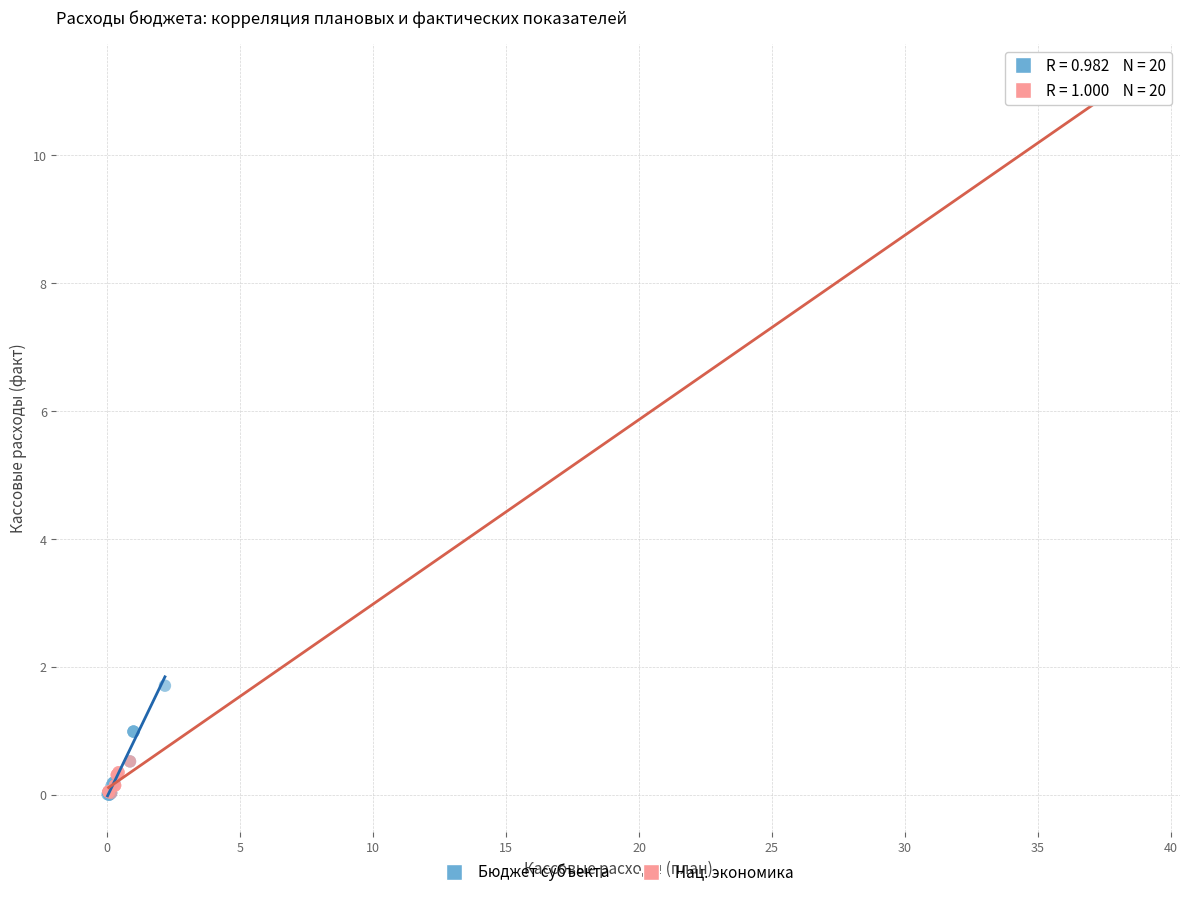

Which series contains the highest Y value?

Нац. экономика